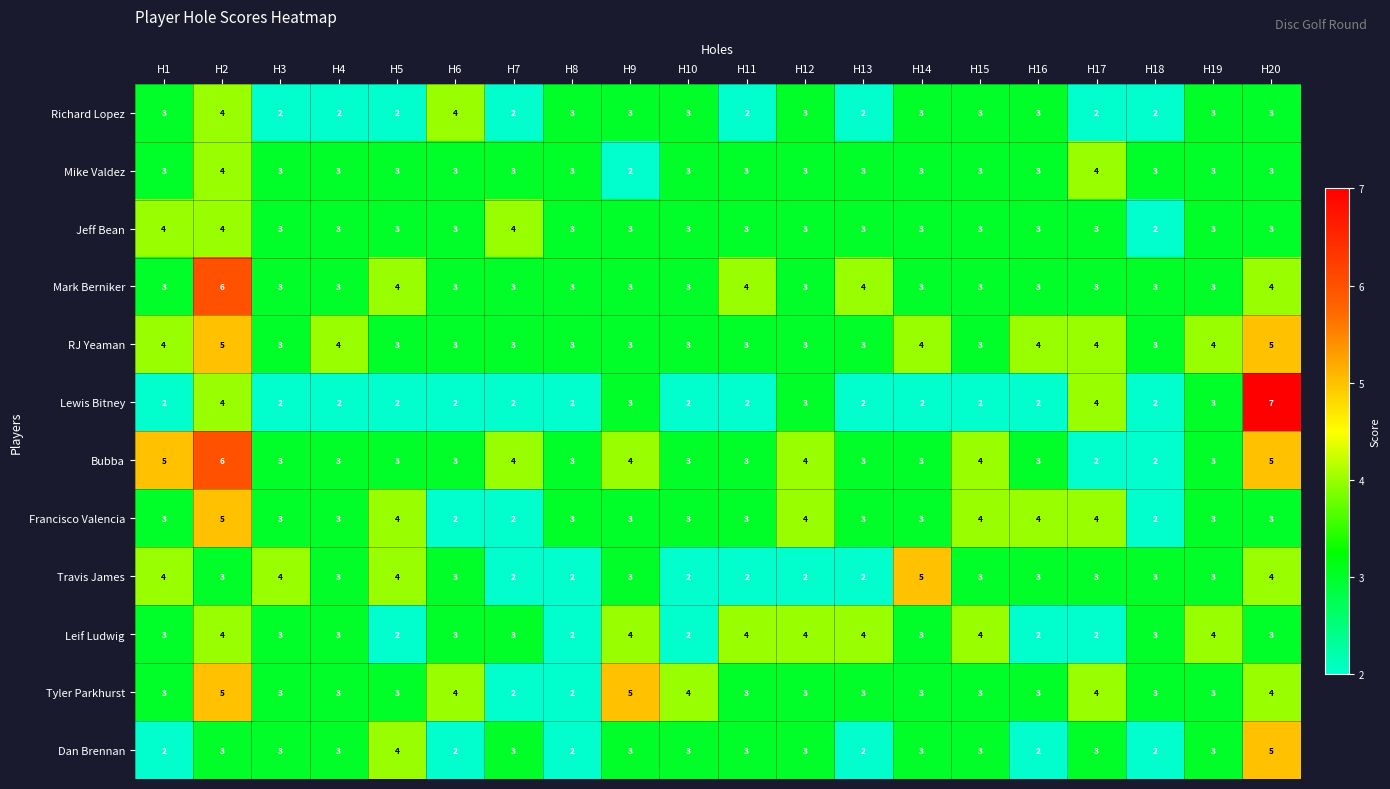

What value does the Bubba series have at H13?

3